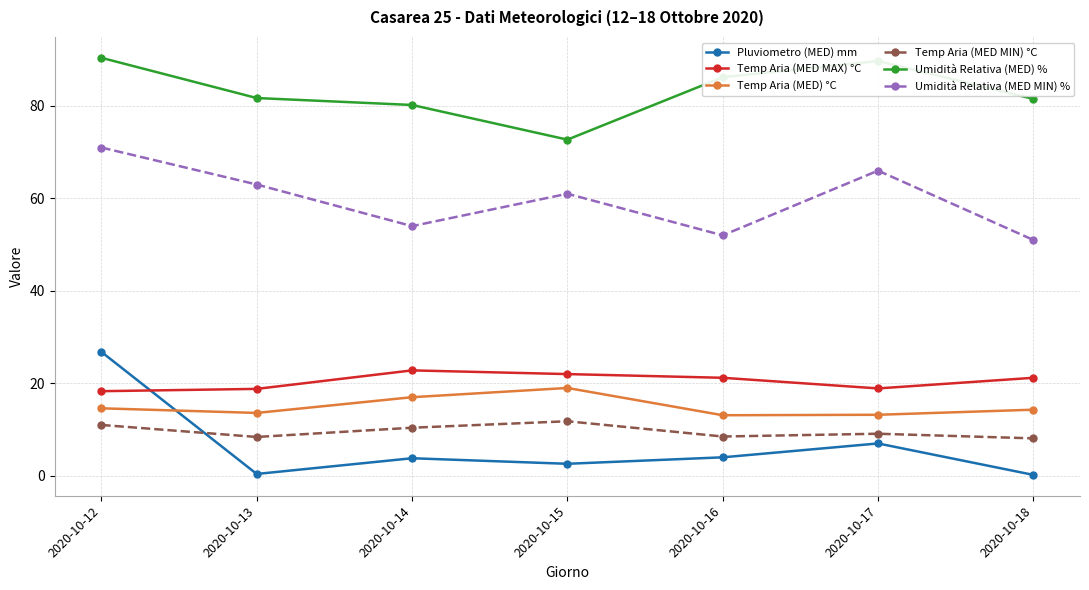

What is the maximum value shown in the chart?

90.4